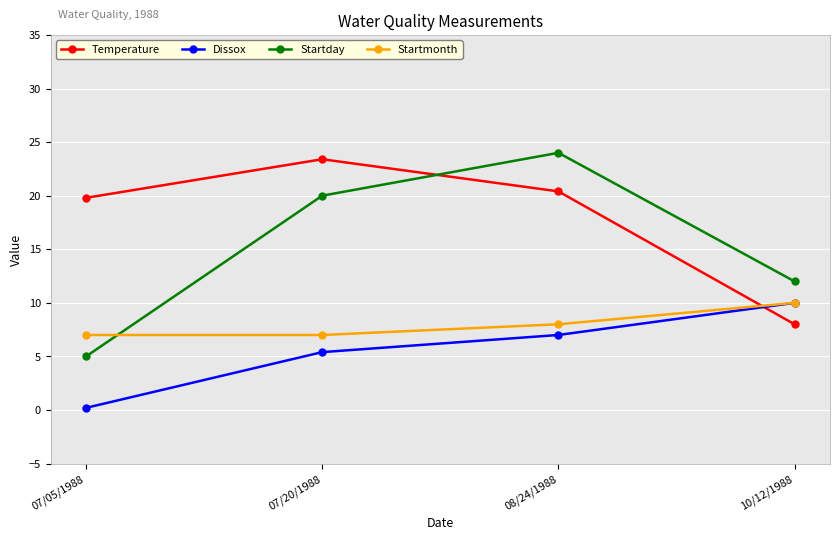

Reading left to right, list all the values displayed in this chart.

Temperature: 19.8	23.4	20.4	8.0
Dissox: 0.2	5.4	7.0	10.0
Startday: 5.0	20.0	24.0	12.0
Startmonth: 7.0	7.0	8.0	10.0